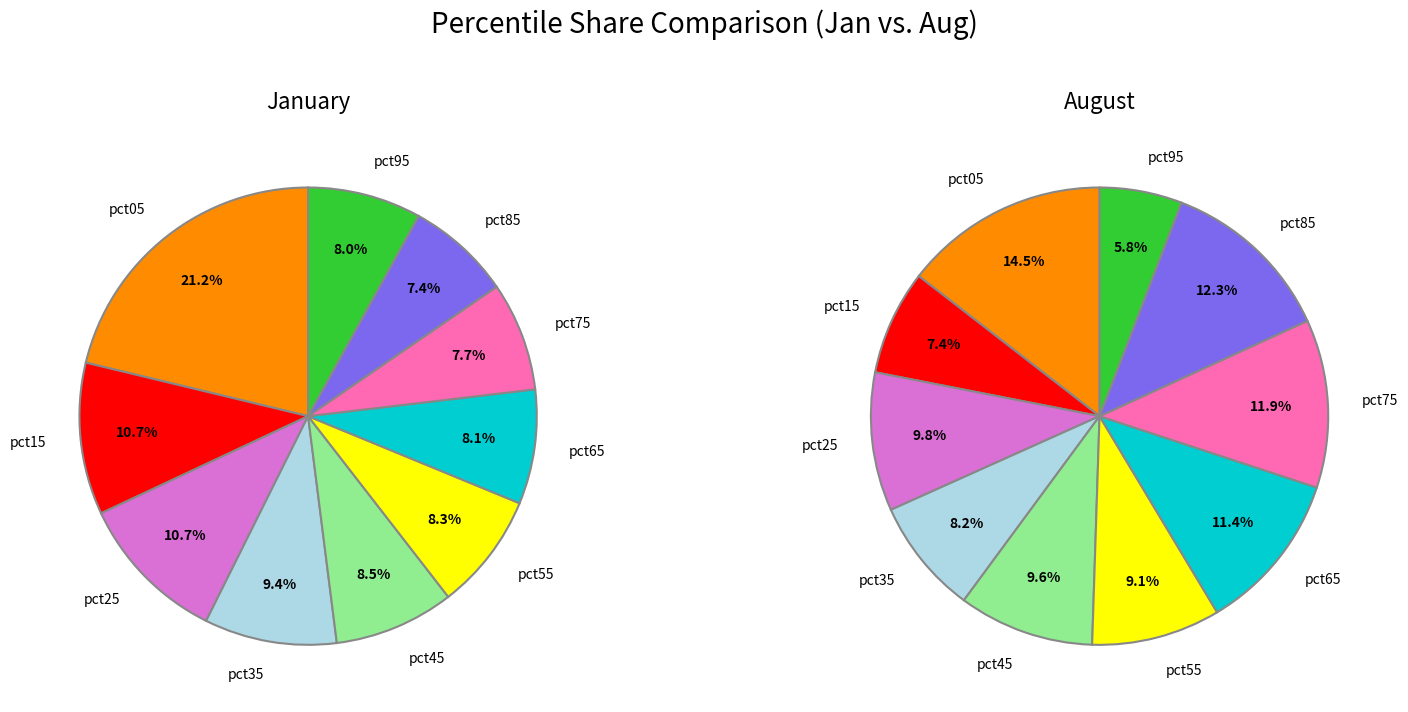

To the nearest percent, what is the combined percentage of pct65 and pct85?

24%